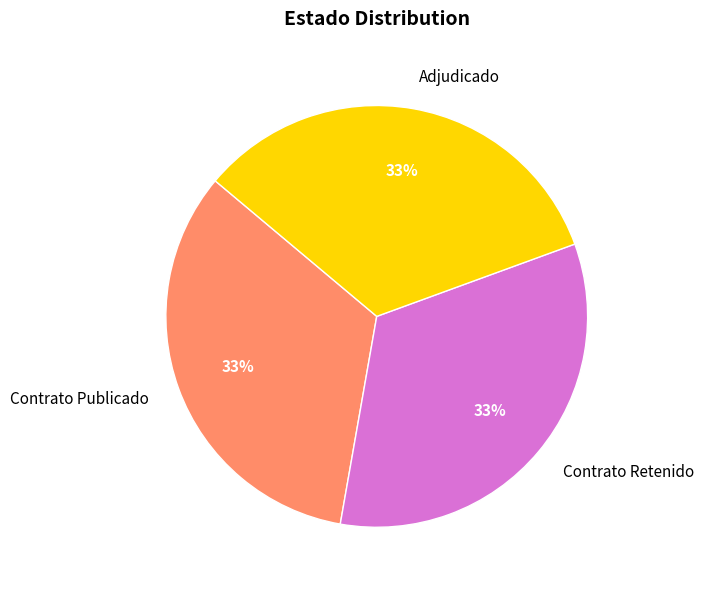

To the nearest percent, what portion does Contrato Publicado represent?

33%